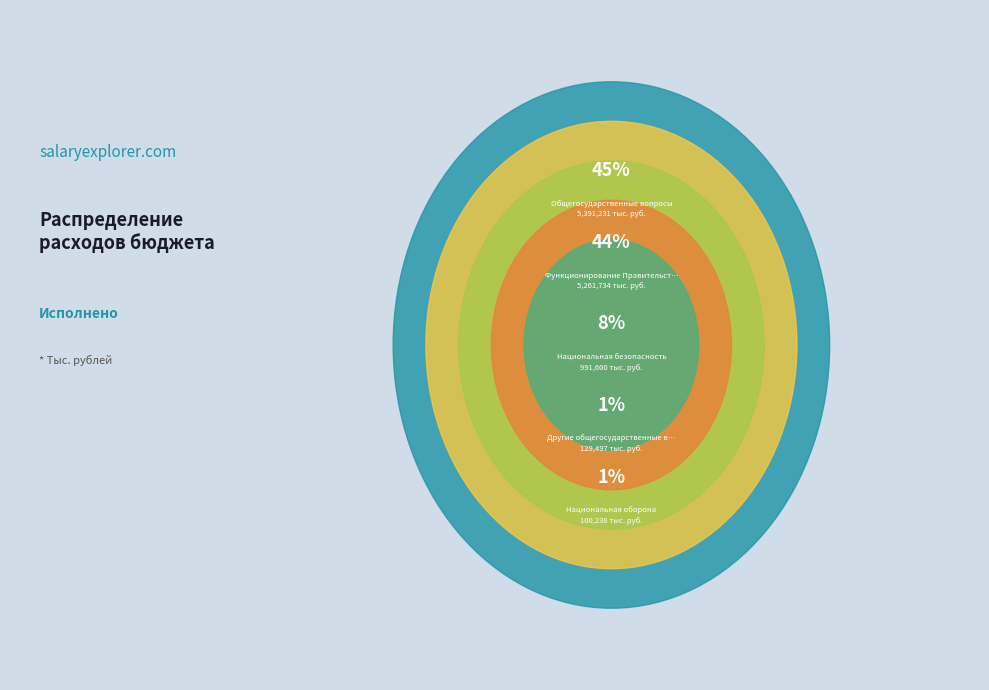

Which slice is the smallest?

Национальная оборона